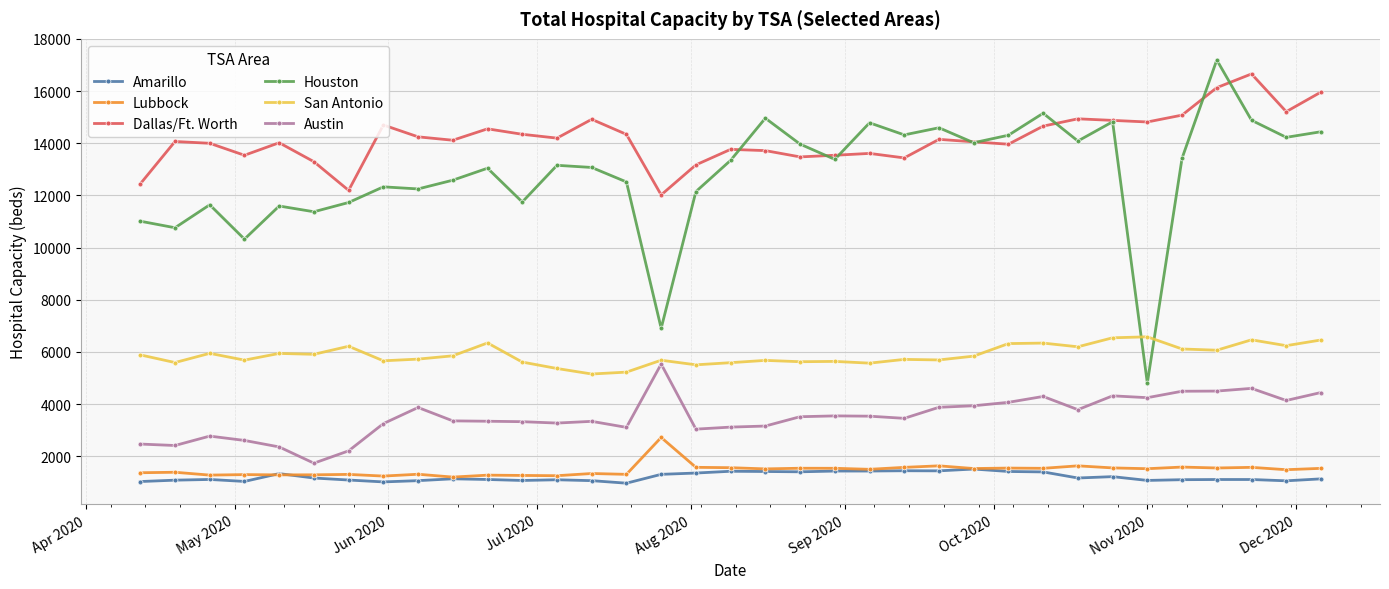

At how many categories does at least one series exceed 6138?

35